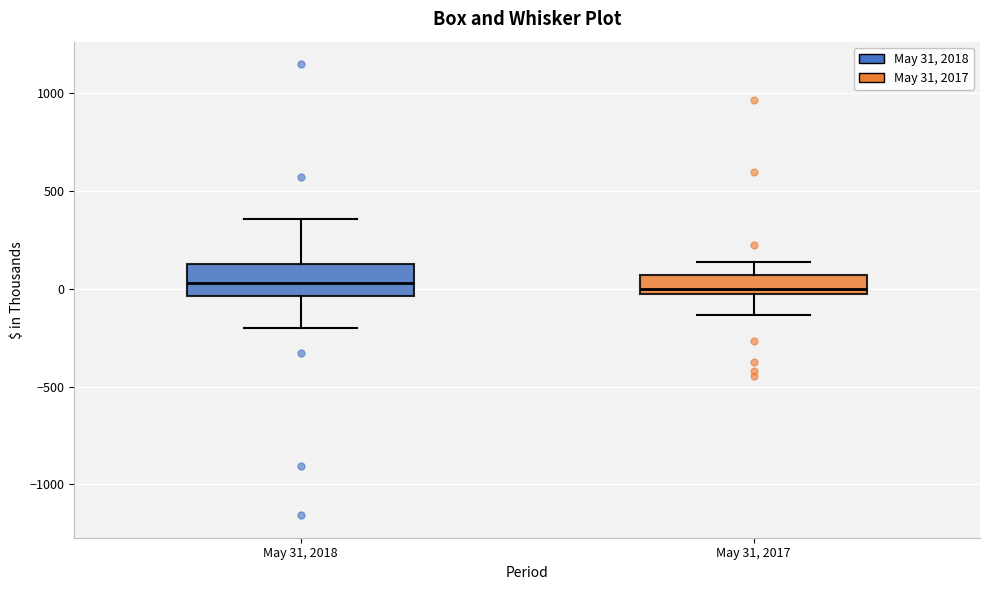

Where does the upper whisker of the box for May 31, 2018 end on the y-axis? The values are not printed on the chart, so give them approximately, as read against the axis.

350